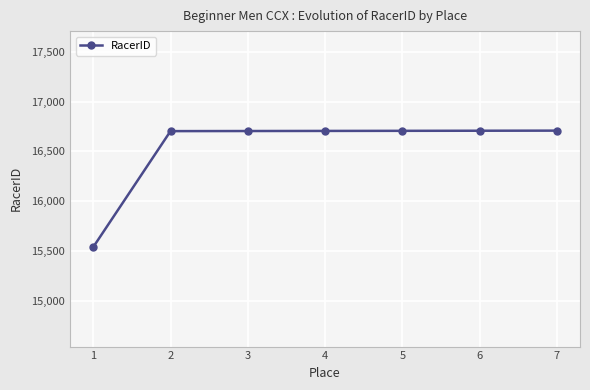

How many values are below 16706?

3